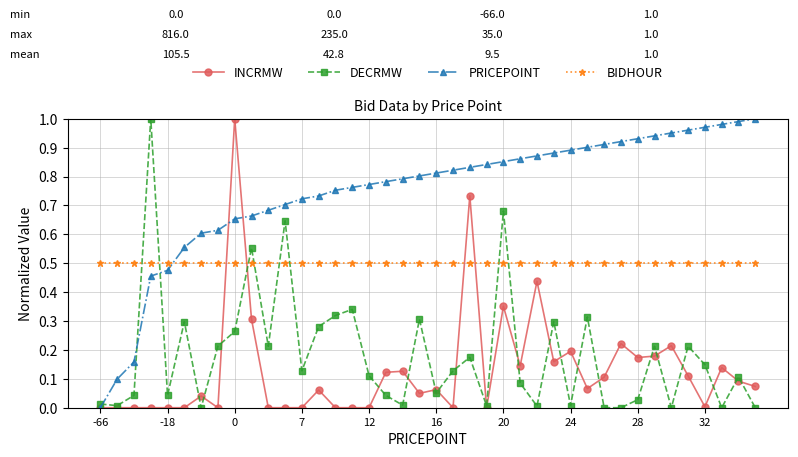

How many interior local peaks does the DECRMW series have?

13